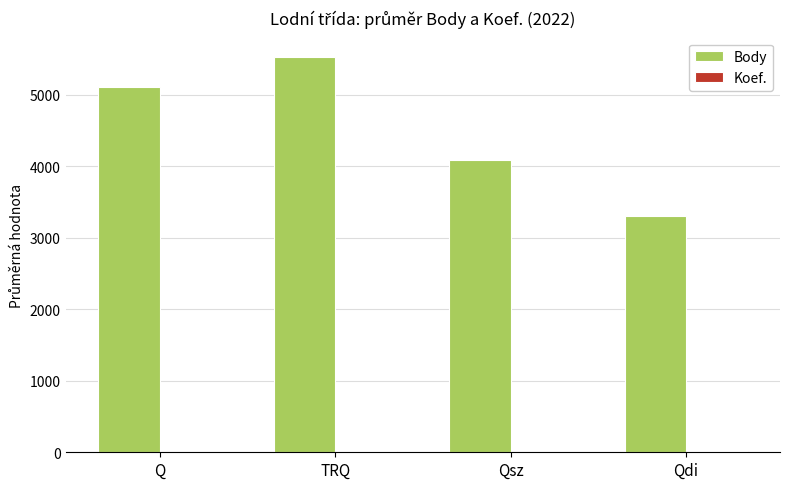

Between Q and Qdi, which series saw the biggest shift?

Body